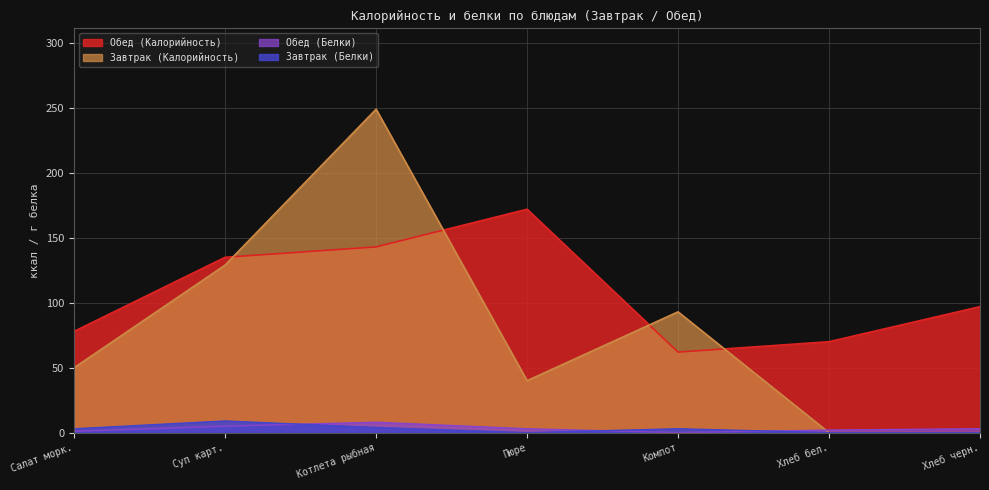

True or false: Обед (Калорийность) has a value of 97 at Хлеб черн..

True